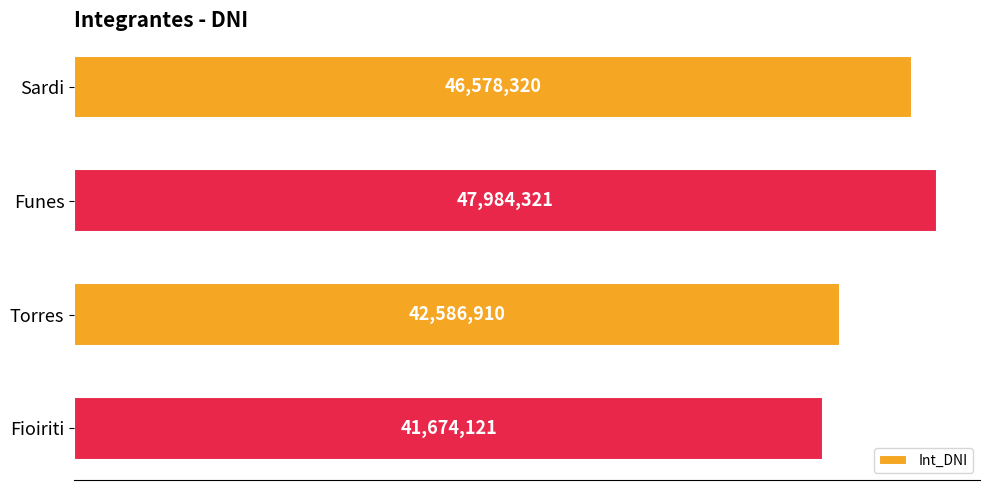

Does the chart contain any negative values?

No